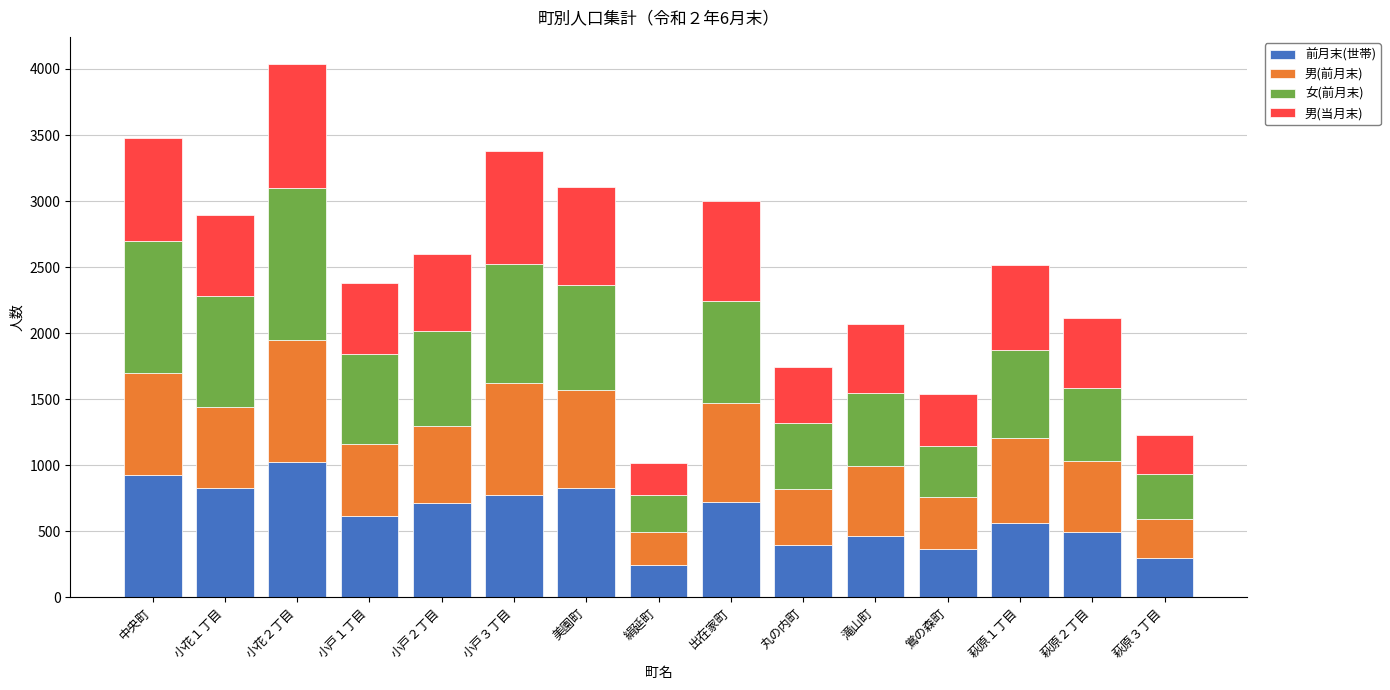

What is the total value across all series at 鴬の森町?

1540